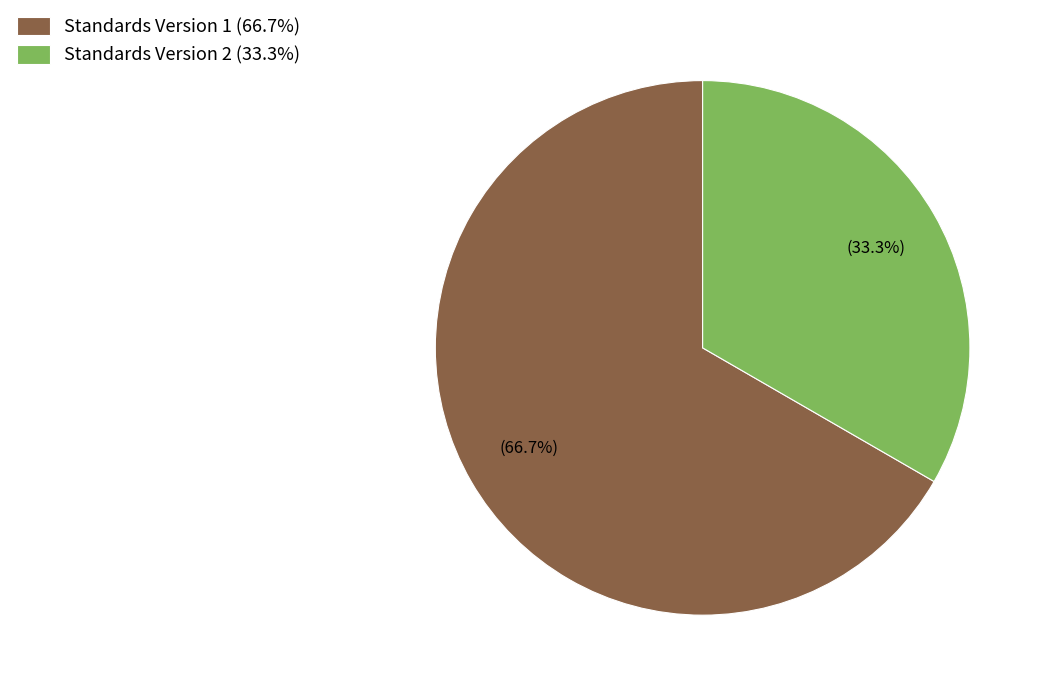

Combined, do Standards Version 2 (33.3%) and Standards Version 1 (66.7%) account for over 50%?

Yes